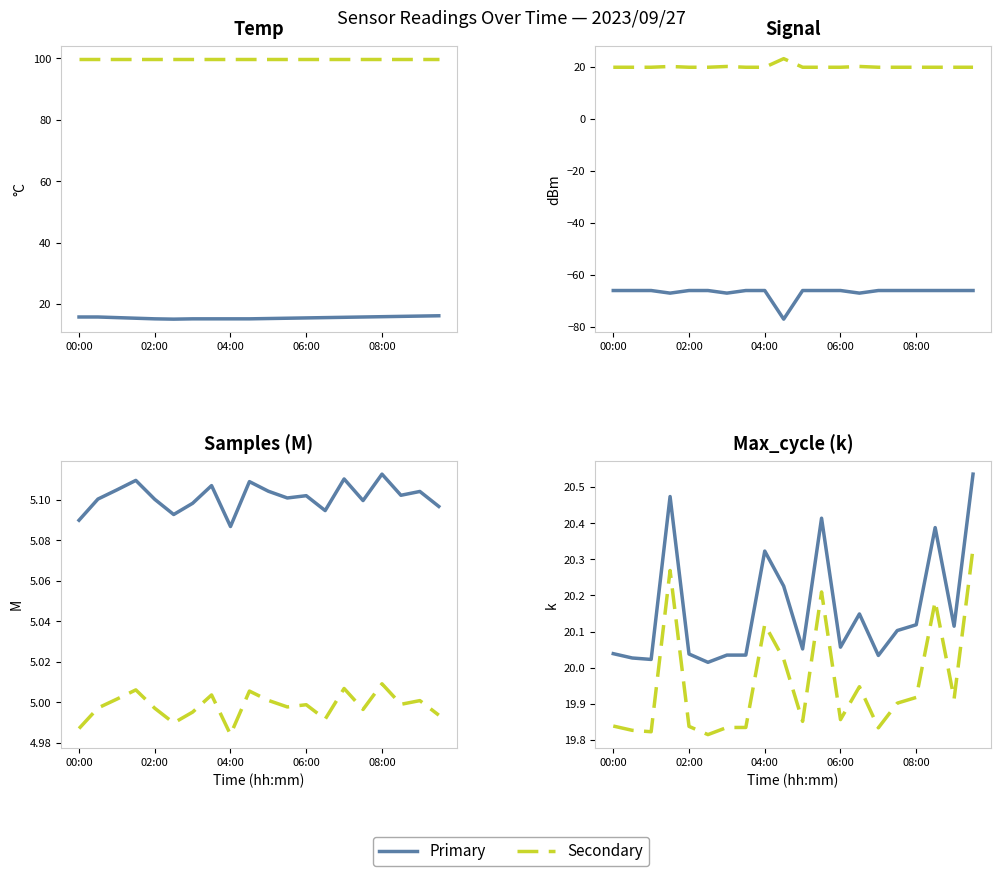

What position from the left is 6?

7